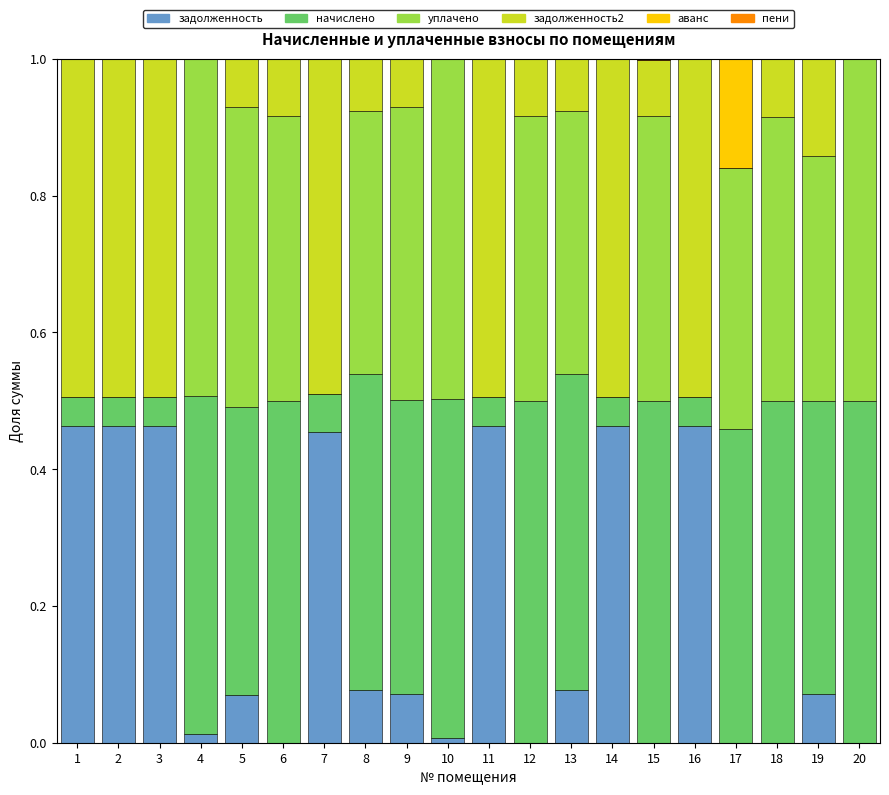

The задолженность series shows 0.5 at 14. True or false?

True